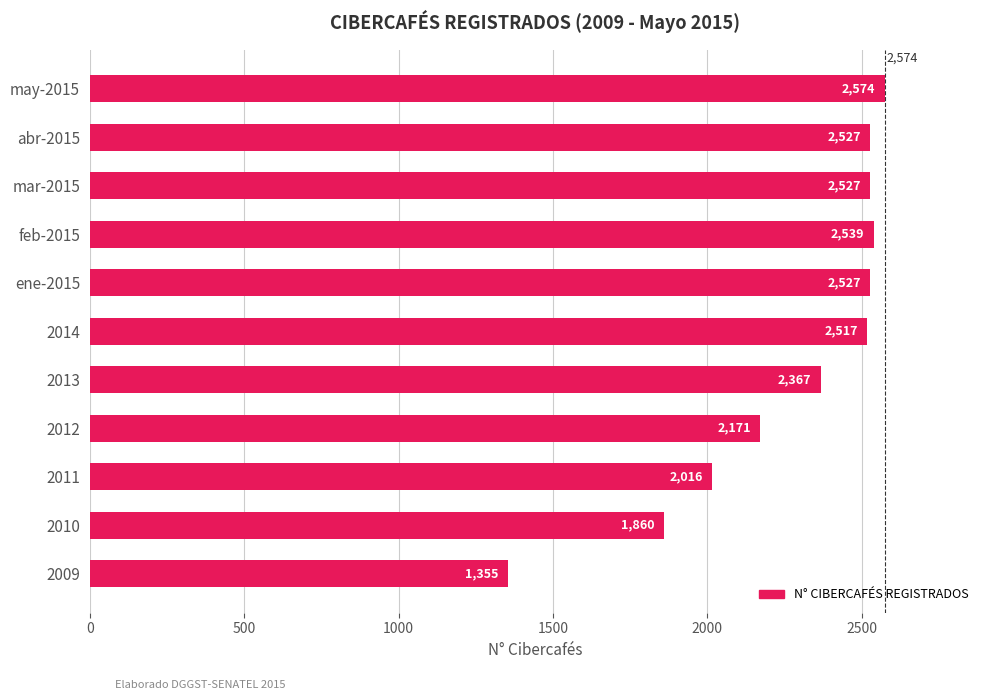

Are the bars grouped side by side (vs. stacked)?

No